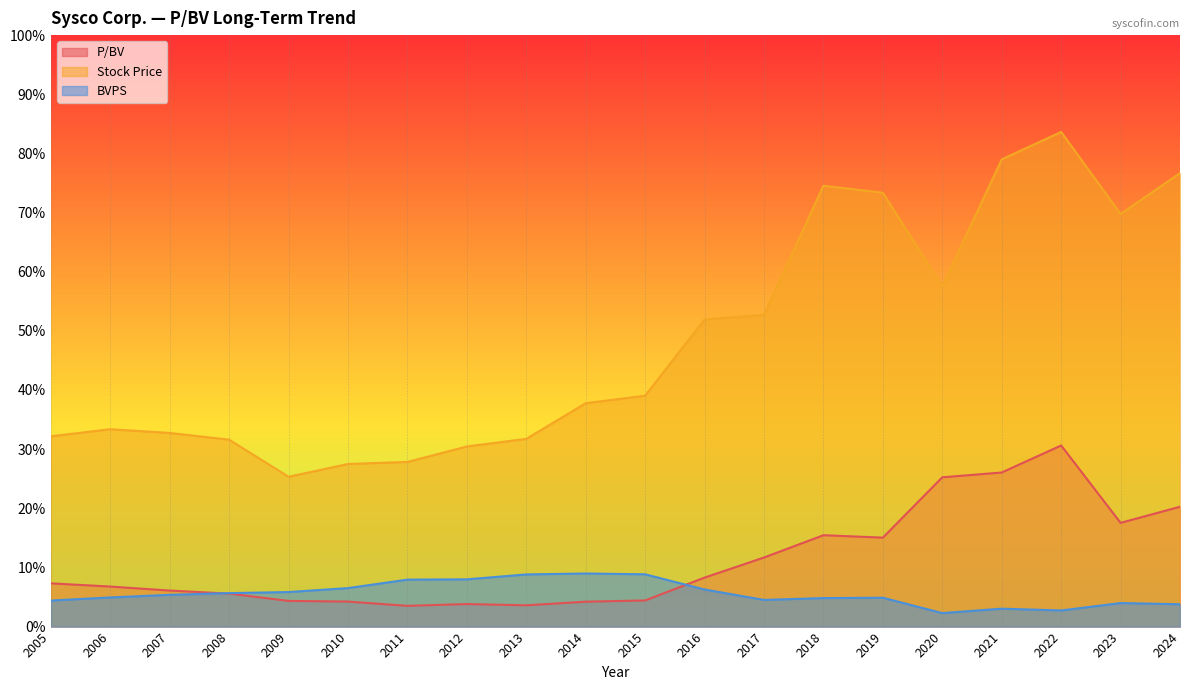

What is the highest value of the P/BV series?

30.6